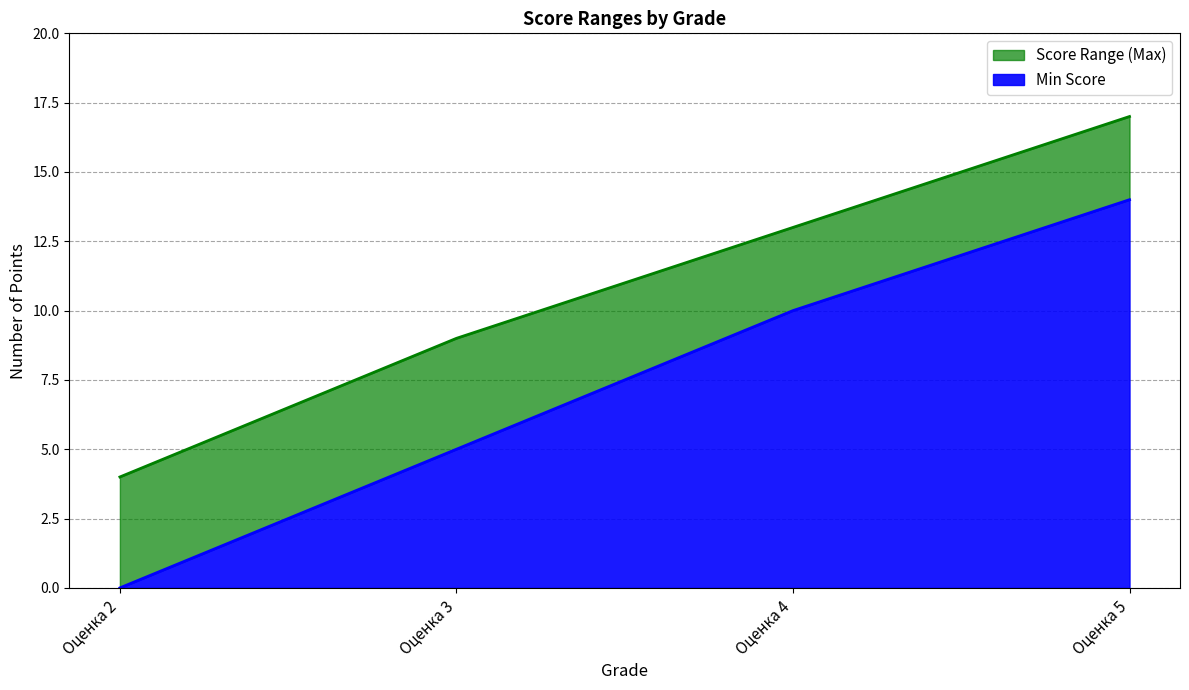

The value of Min Score at Оценка 2 is 0. True or false?

True